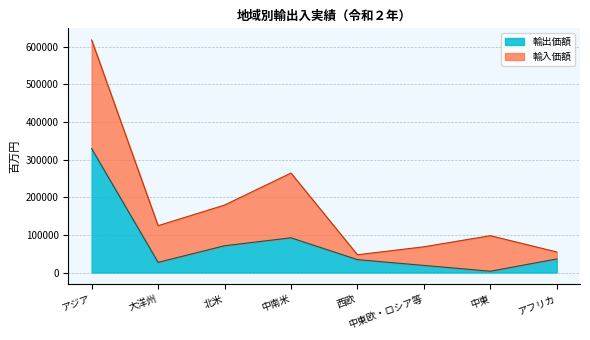

Reading left to right, list all the values displayed in this chart.

329018	27054	71081	92192	34260	18899	3468	36004